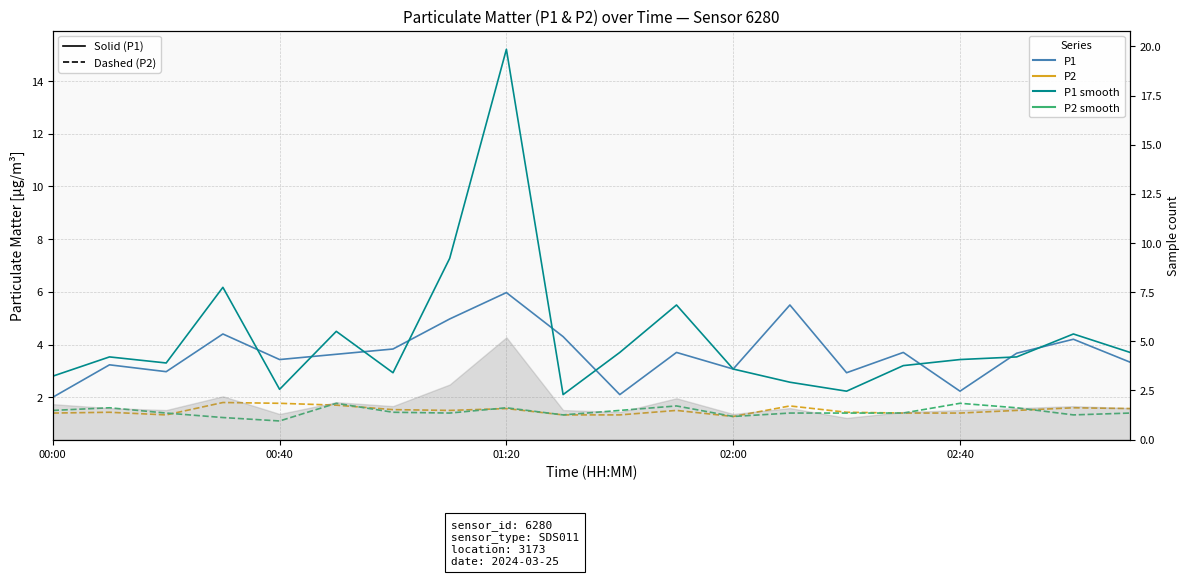

True or false: P1 smooth (solid) has a value of 3.8 at 13.

False